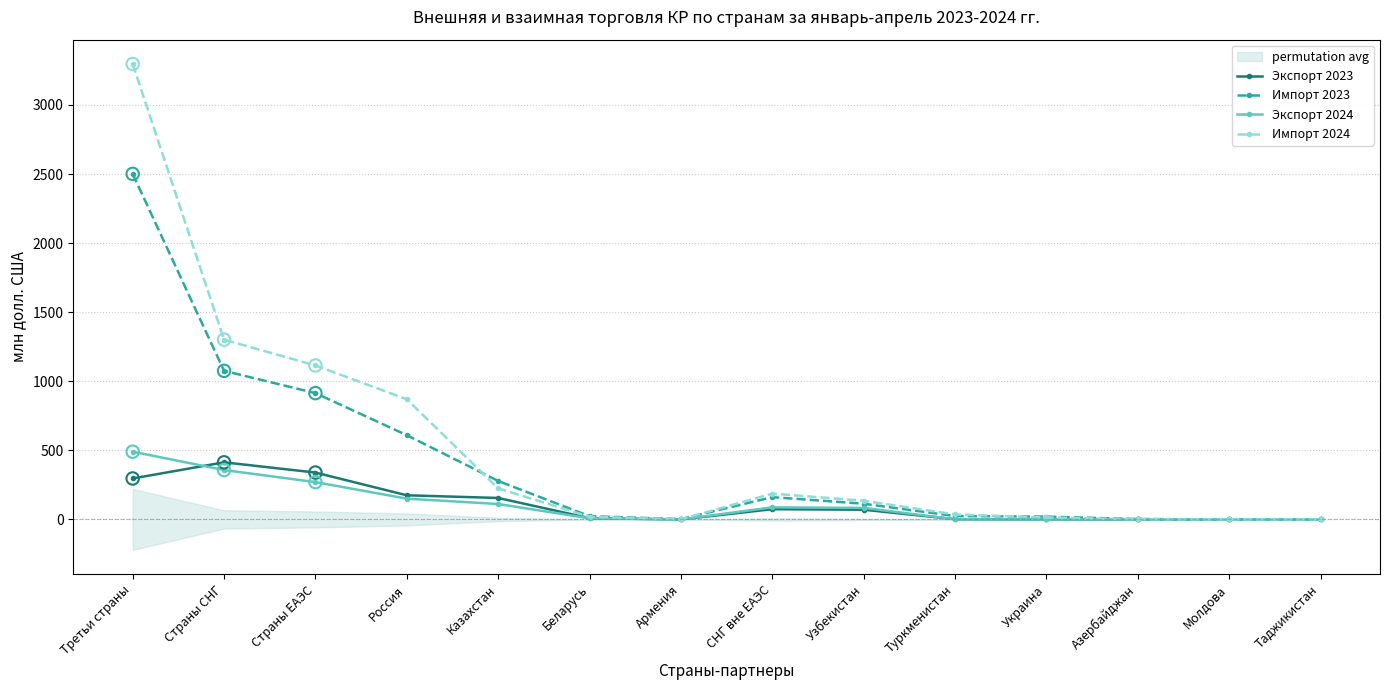

Which series reaches the maximum Y coordinate?

Импорт 2024